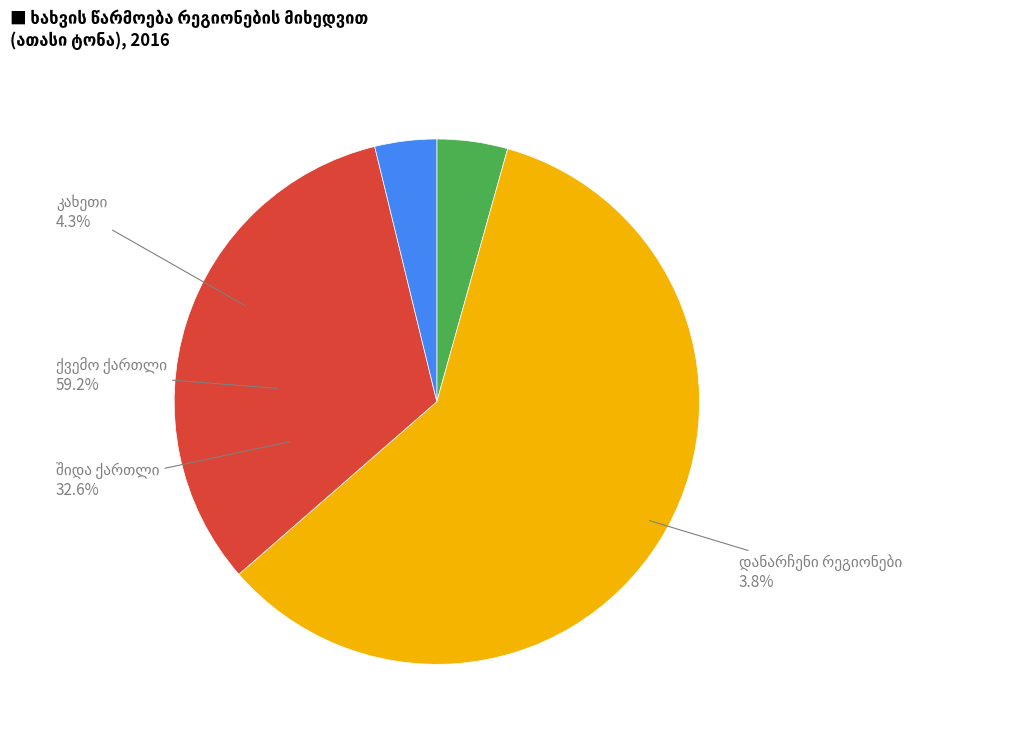

To the nearest percent, what percentage of the pie is კახეთი?

4%